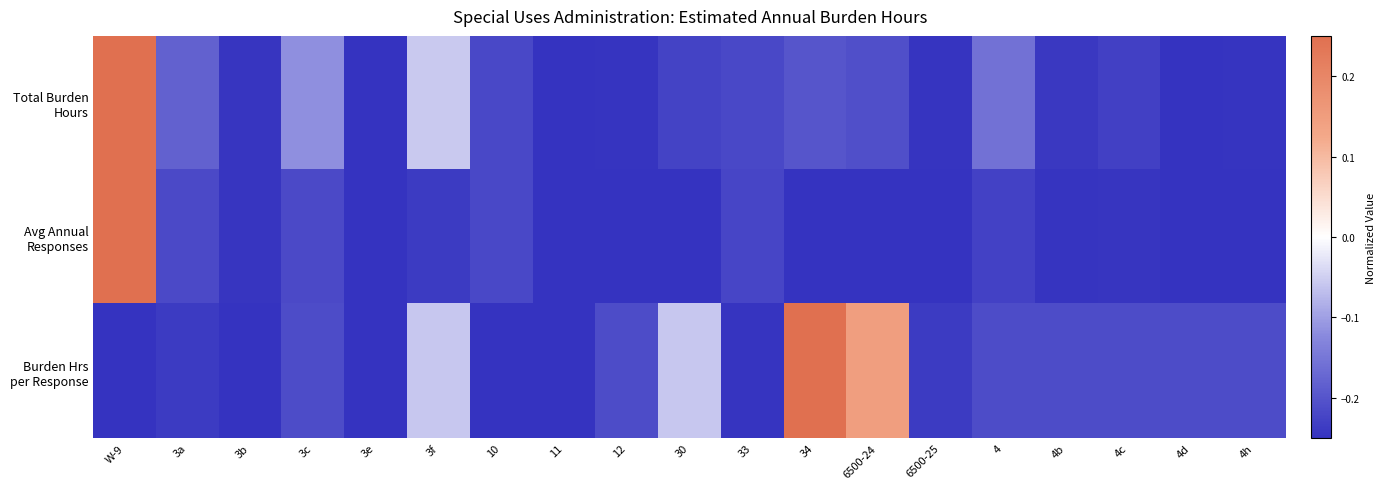

What is the total value across all series at 30?

-0.5